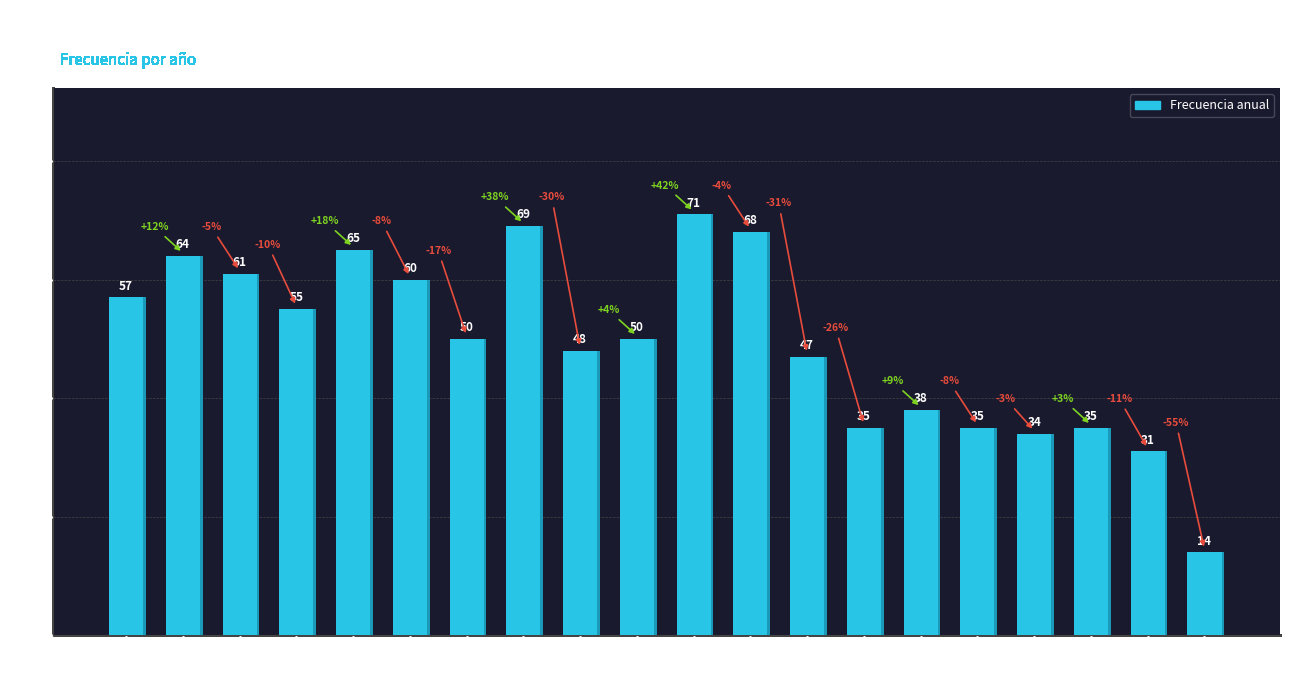

What is the maximum value shown in the chart?

71